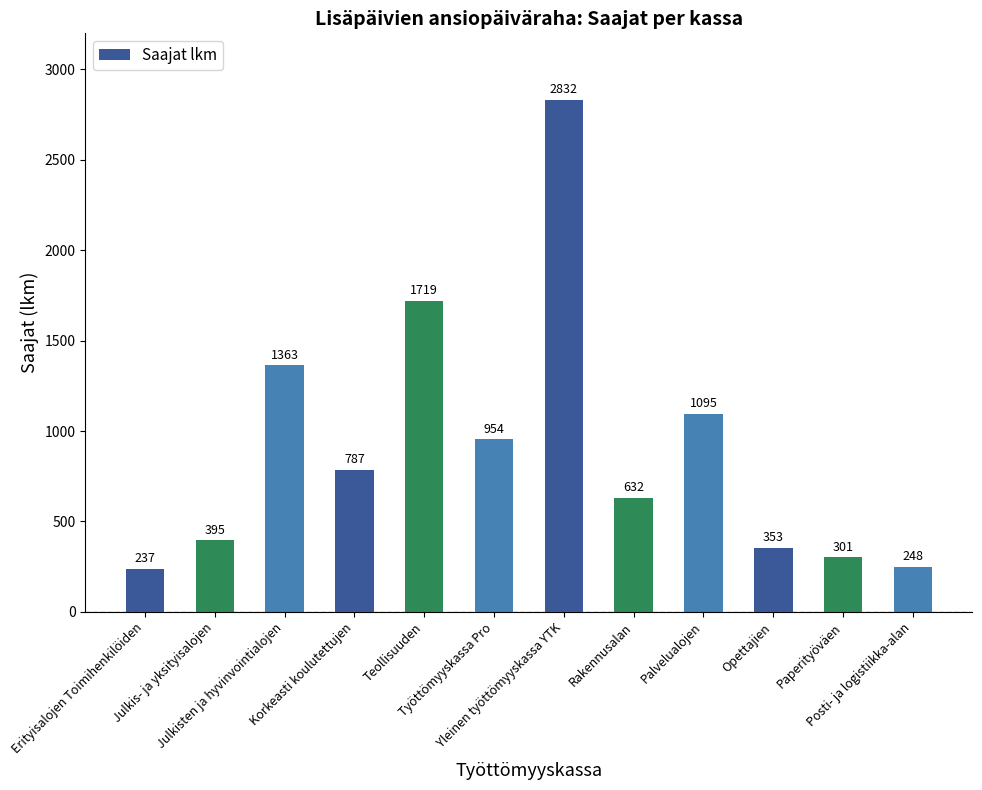

What is the average value?

910